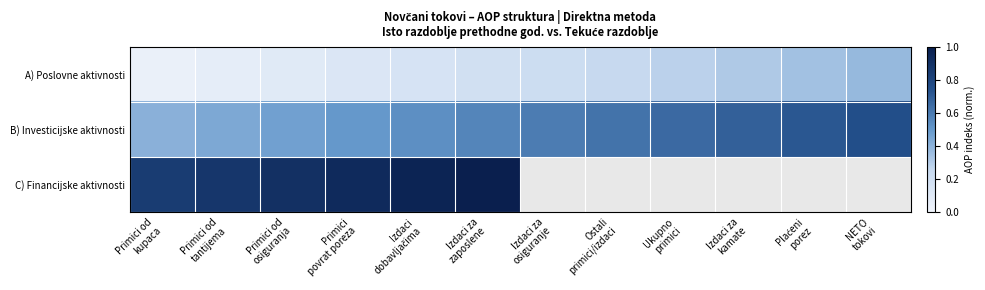

Which series has the widest spread of values?

A) Poslovne aktivnosti